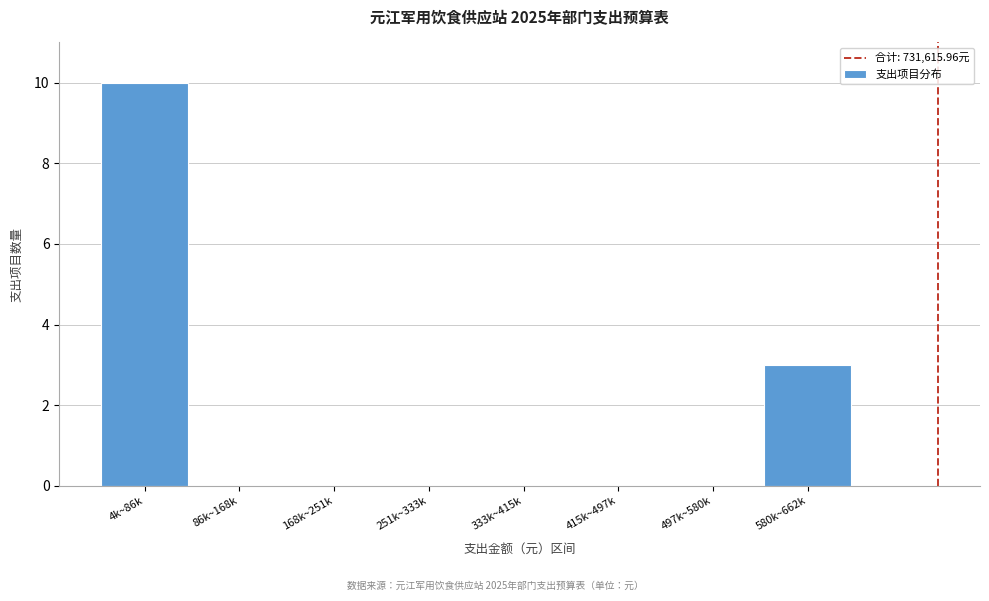

Reading left to right, list all the values displayed in this chart.

4k~86k=10	86k~168k=0	168k~251k=0	251k~333k=0	333k~415k=0	415k~497k=0	497k~580k=0	580k~662k=3